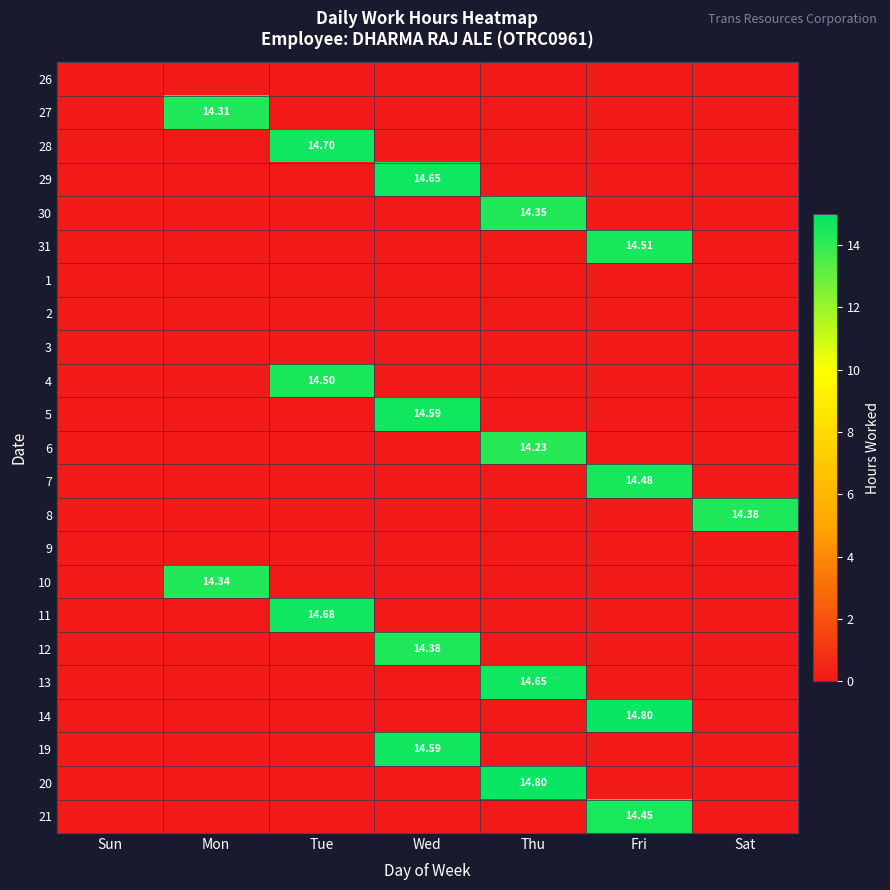

Which has a higher value, Thu or Wed?

Thu